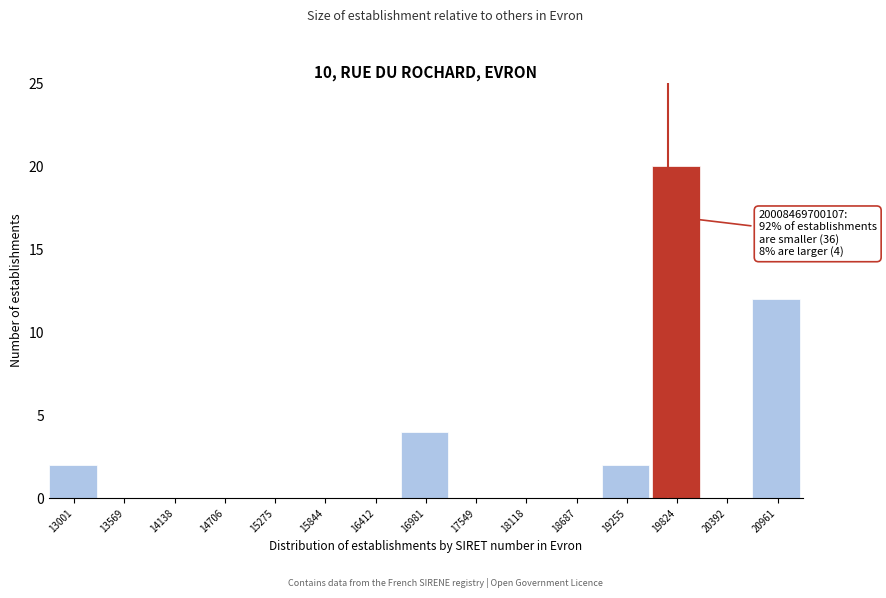

Reading left to right, what are all the values shown in this chart?

13001=2	13569=0	14138=0	14706=0	15275=0	15844=0	16412=0	16981=4	17549=0	18118=0	18687=0	19255=2	19824=20	20392=0	20961=12